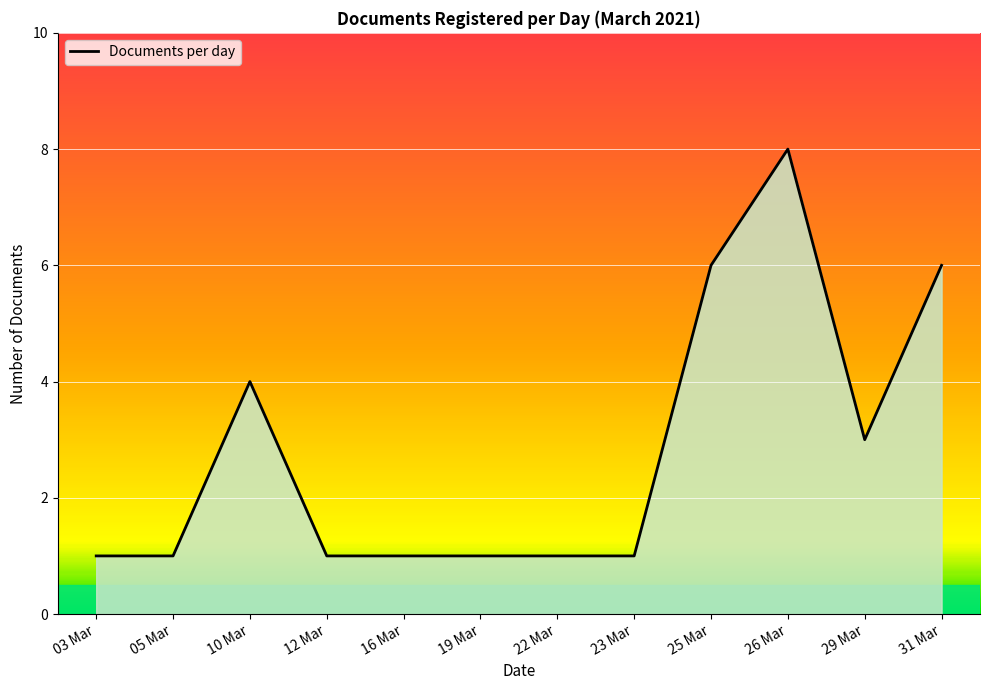

What is the greatest value displayed?

8